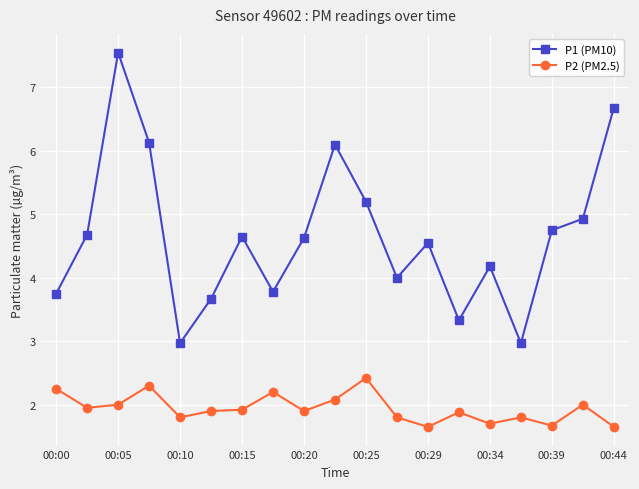

List the series in order of their overall mean, lowest first.

P2 (PM2.5), P1 (PM10)